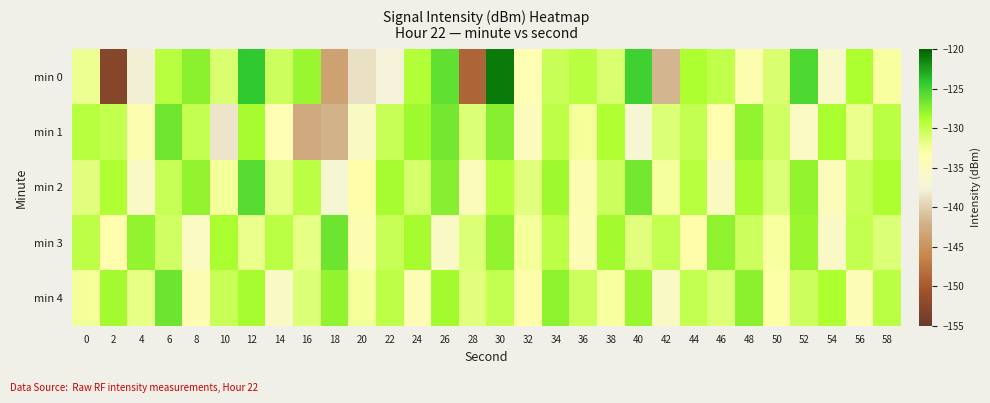

Rank the series by their maximum value, from highest to lowest.

min 0, min 2, min 3, min 4, min 1